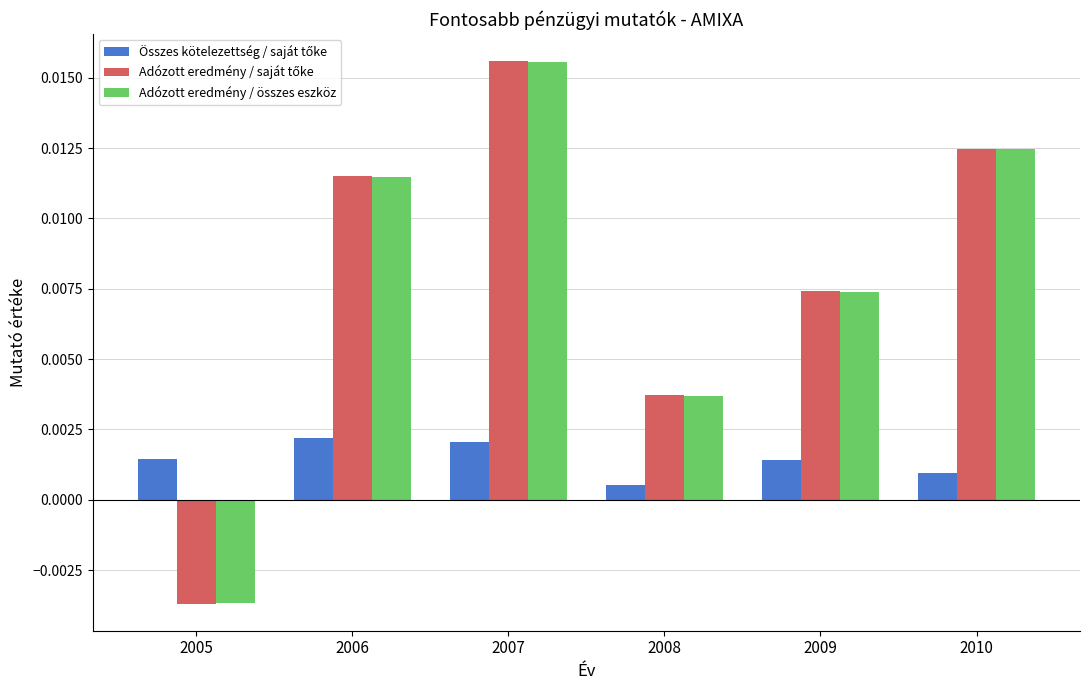

At which category is the sum across all series the highest?

2007